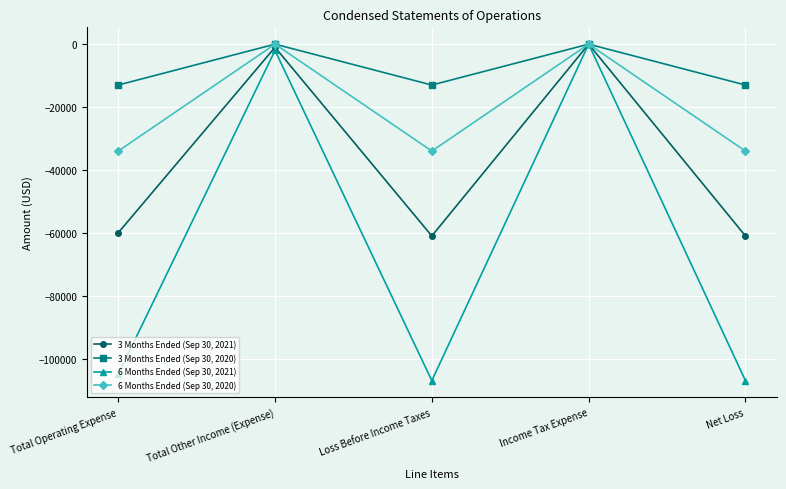

Does the chart have visible grid lines?

Yes